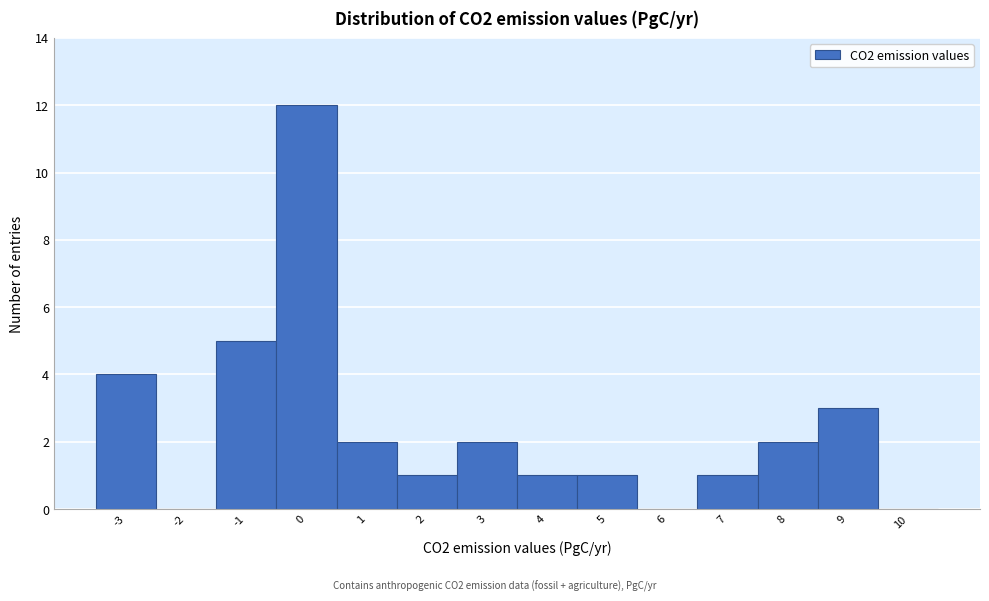

Reading left to right, list all the values displayed in this chart.

-3=4	-2=0	-1=5	0=12	1=2	2=1	3=2	4=1	5=1	6=0	7=1	8=2	9=3	10=0